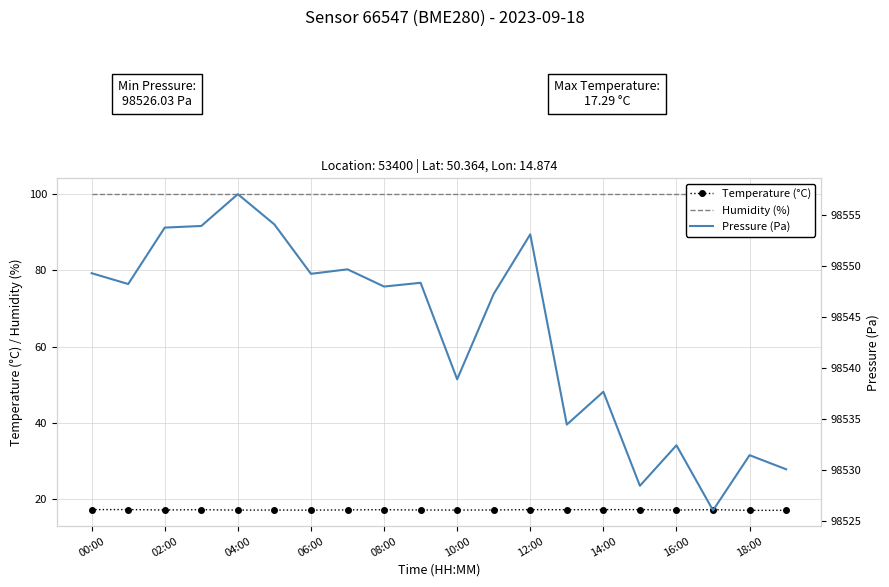

Reading left to right, list all the values displayed in this chart.

Temperature (°C): 17.3	17.3	17.2	17.3	17.1	17.2	17.1	17.2	17.2	17.2	17.2	17.2	17.3	17.2	17.3	17.3	17.2	17.3	17.1	17.1
Humidity (%): 100.0	100.0	100.0	100.0	100.0	100.0	100.0	100.0	100.0	100.0	100.0	100.0	100.0	100.0	100.0	100.0	100.0	100.0	100.0	100.0
Pressure (Pa): 98549.3	98548.2	98553.8	98553.9	98557.0	98554.1	98549.2	98549.7	98548.0	98548.3	98538.9	98547.2	98553.1	98534.4	98537.7	98528.4	98532.4	98526.0	98531.4	98530.1